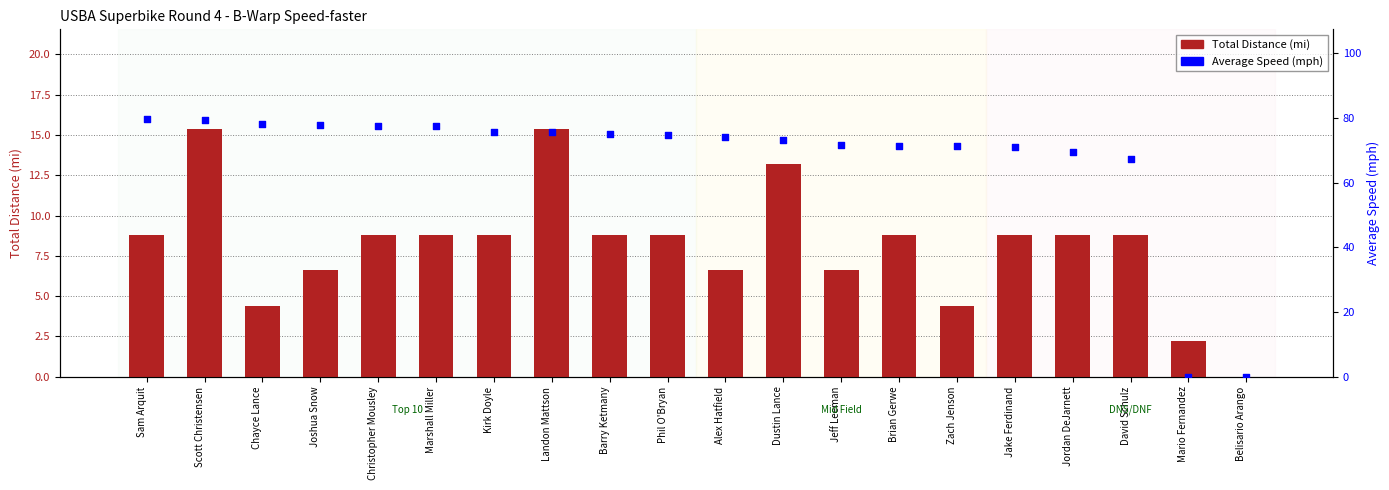

Is the value of Total Distance at Phil O'Bryan greater than the value of Average Speed at Jordan DeJarnett?

No